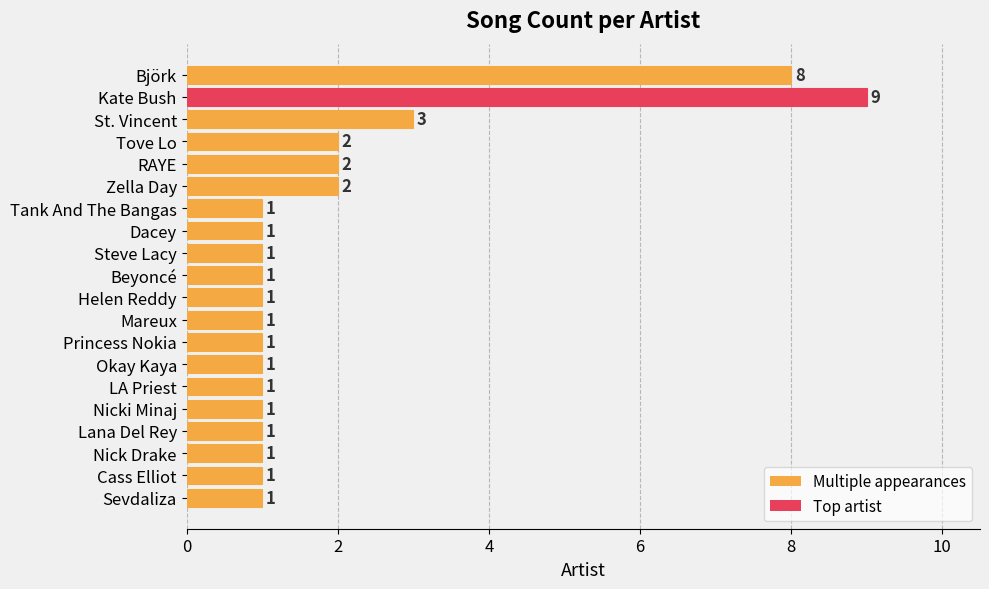

Are the bars horizontal?

Yes